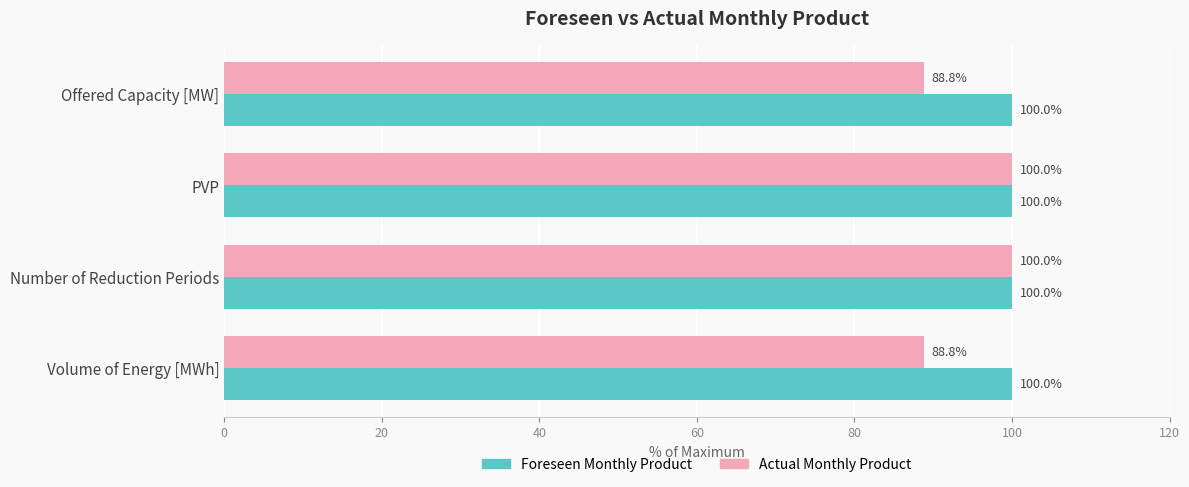

List the series in order of their overall mean, lowest first.

Actual Monthly Product, Foreseen Monthly Product